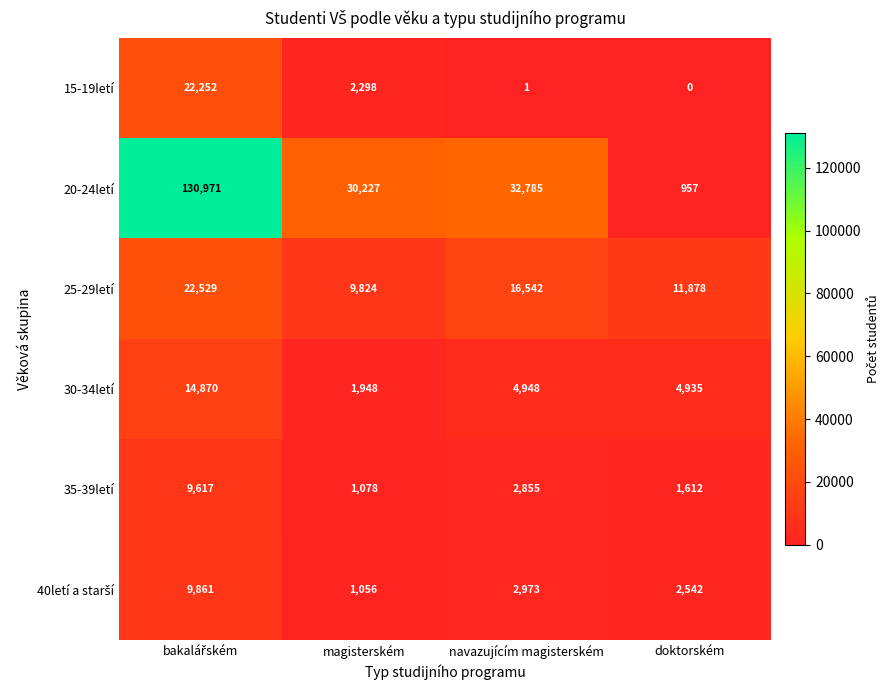

How many distinct data groups are displayed?

6